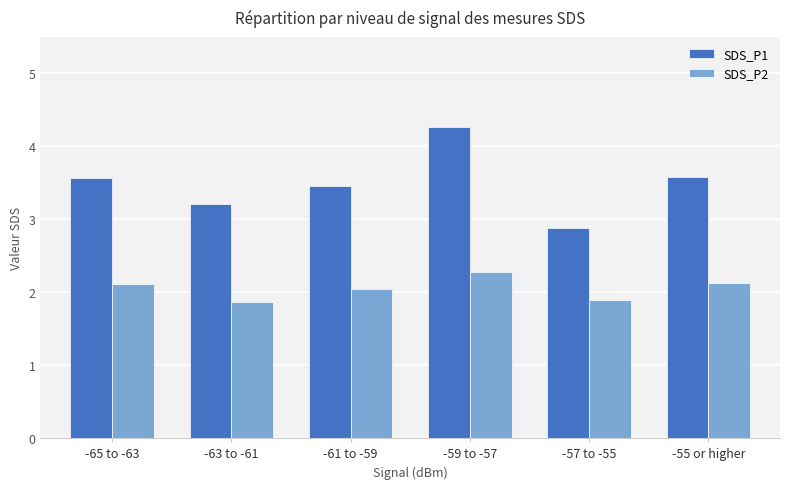

What are all the series names shown in the legend?

SDS_P1, SDS_P2